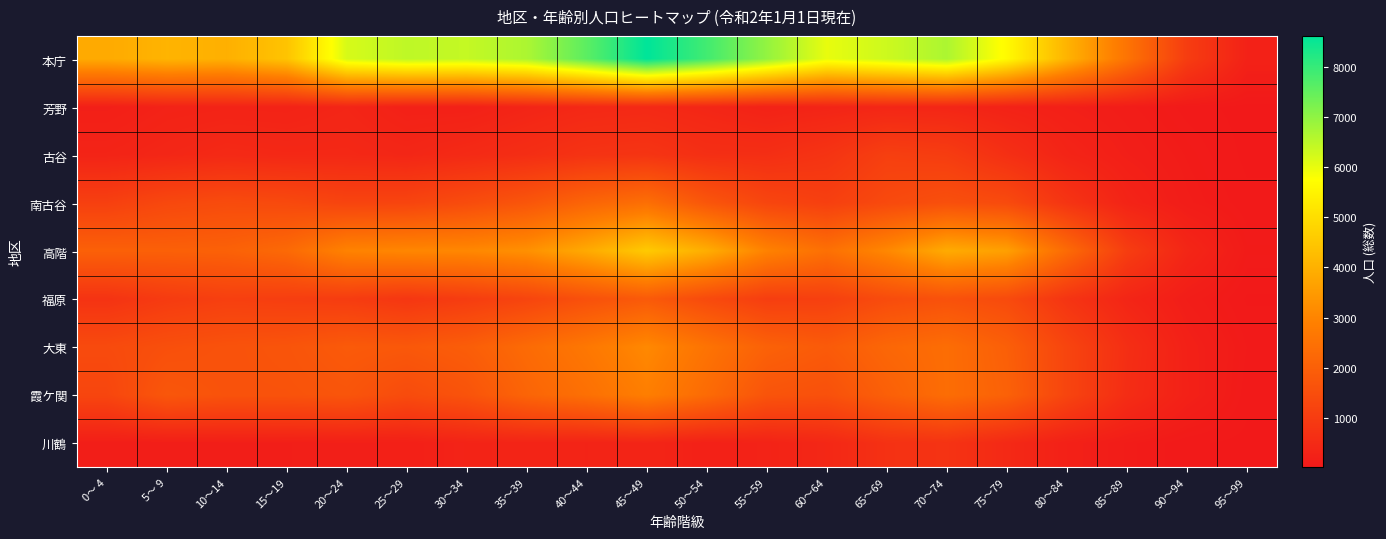

At how many categories does at least one series exceed 7919?

1